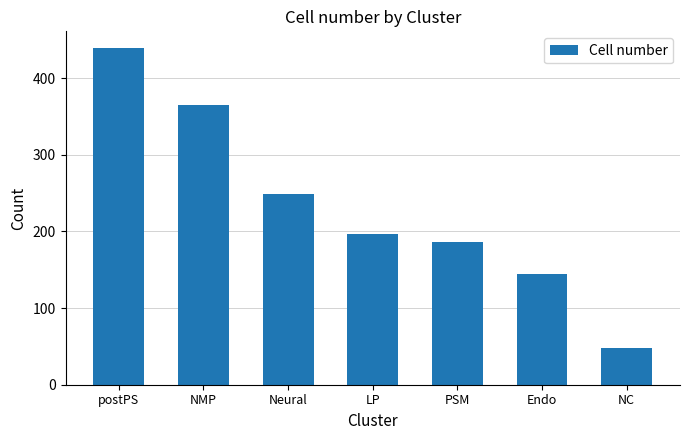

List the labels in order of value, smallest first.

NC, Endo, PSM, LP, Neural, NMP, postPS